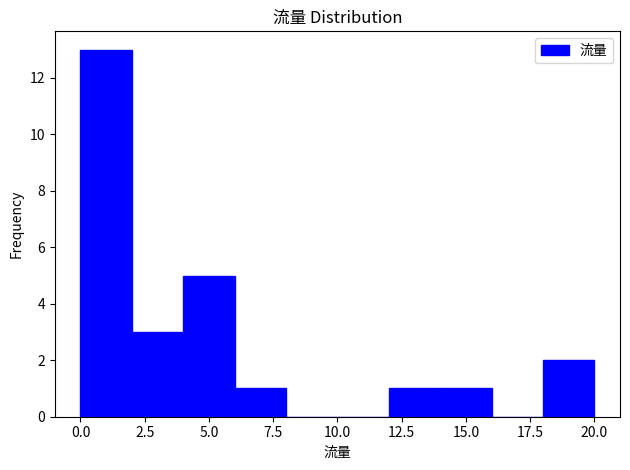

Reading left to right, transcribe this chart: for each bar, give the range it covers on the x-axis and its height. The values are not printed on the chart, so give them approximately, as read against the axis.

0 to 2: 13
2 to 4: 3
4 to 6: 5
6 to 8: 1
8 to 10: 0
10 to 12: 0
12 to 14: 1
14 to 16: 1
16 to 18: 0
18 to 20: 2